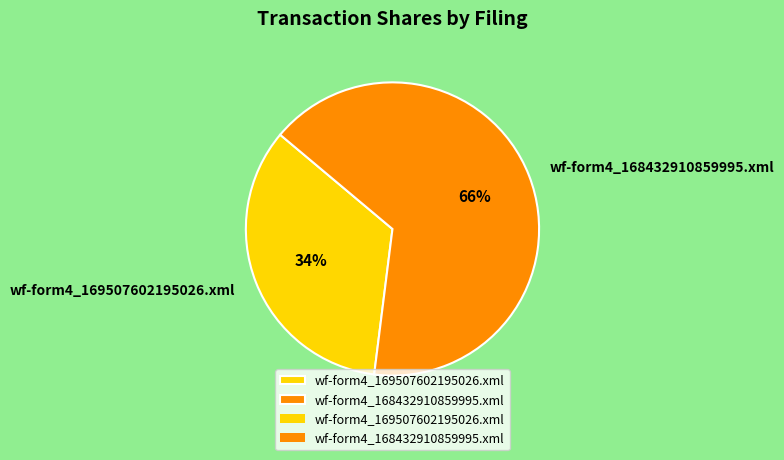

How many segments does this pie chart have?

2